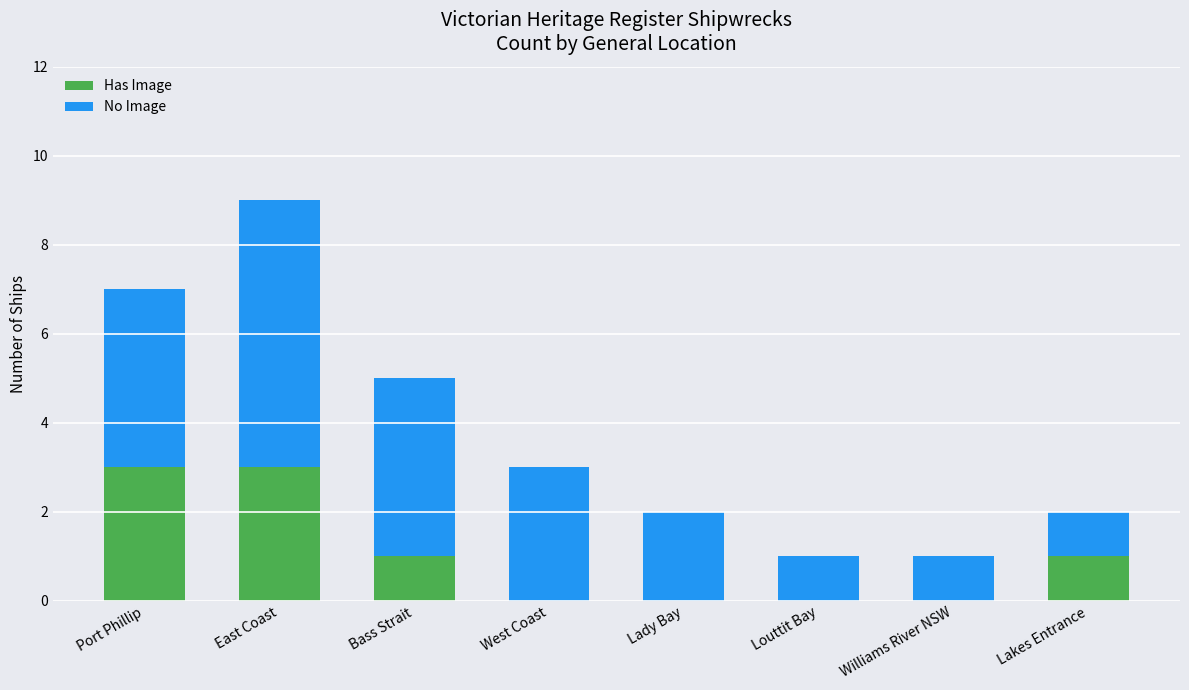

At which category is the sum across all series the highest?

East Coast